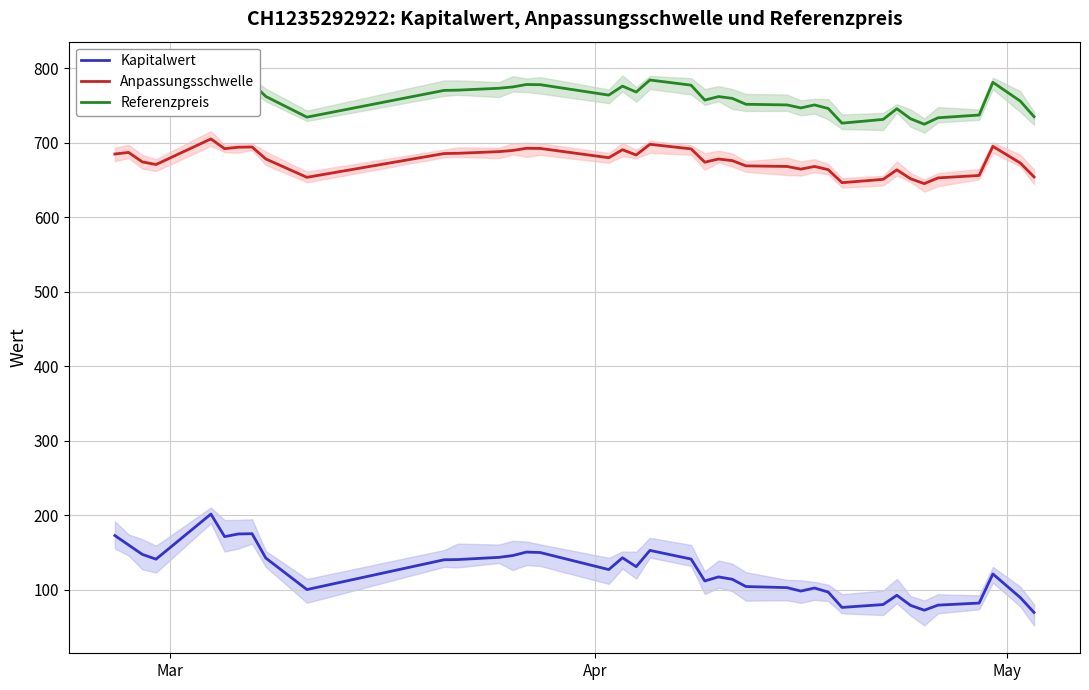

True or false: Kapitalwert and Referenzpreis cross at least once.

False